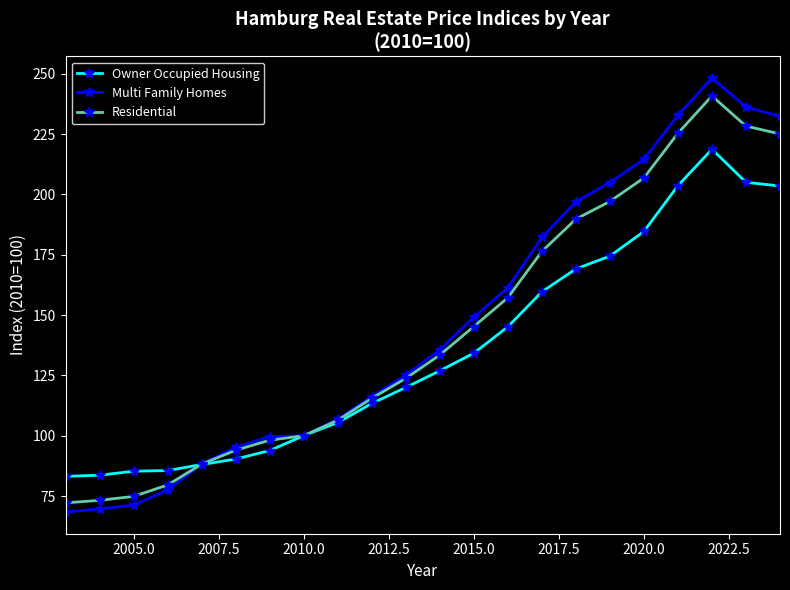

What is the value of the Owner Occupied Housing point at the 16th from the left?

169.1